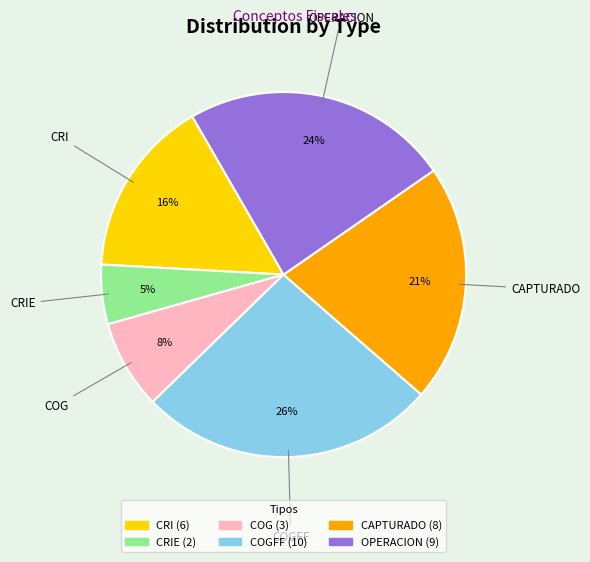

Is there any slice that represents more than half of the pie?

No